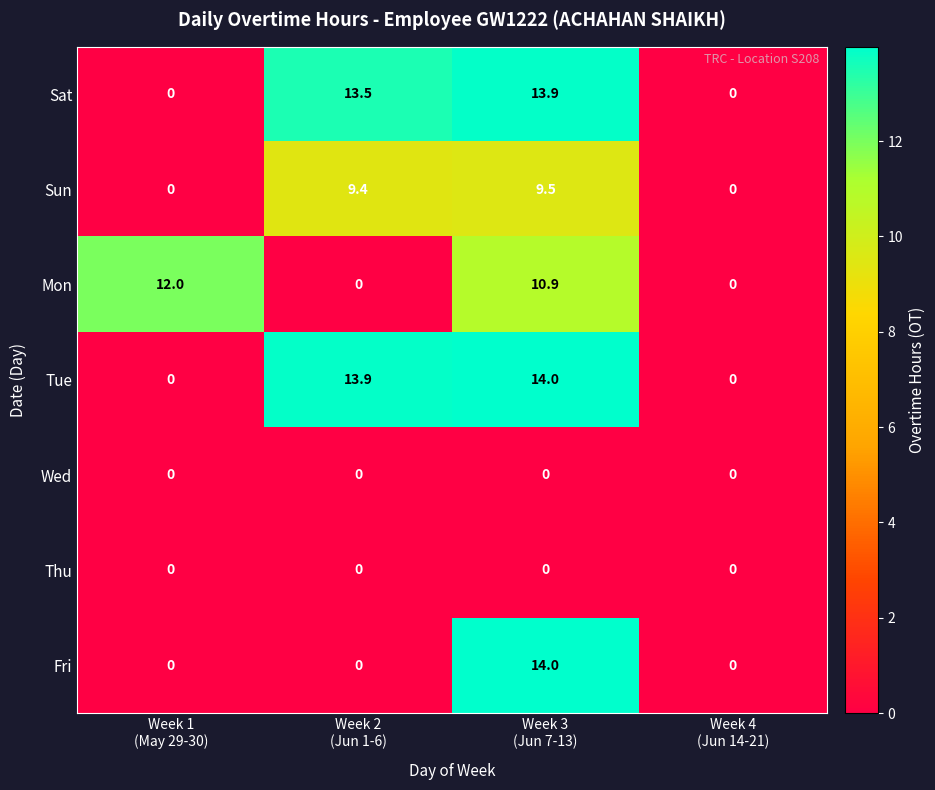

At how many categories does at least one series exceed 11?

3